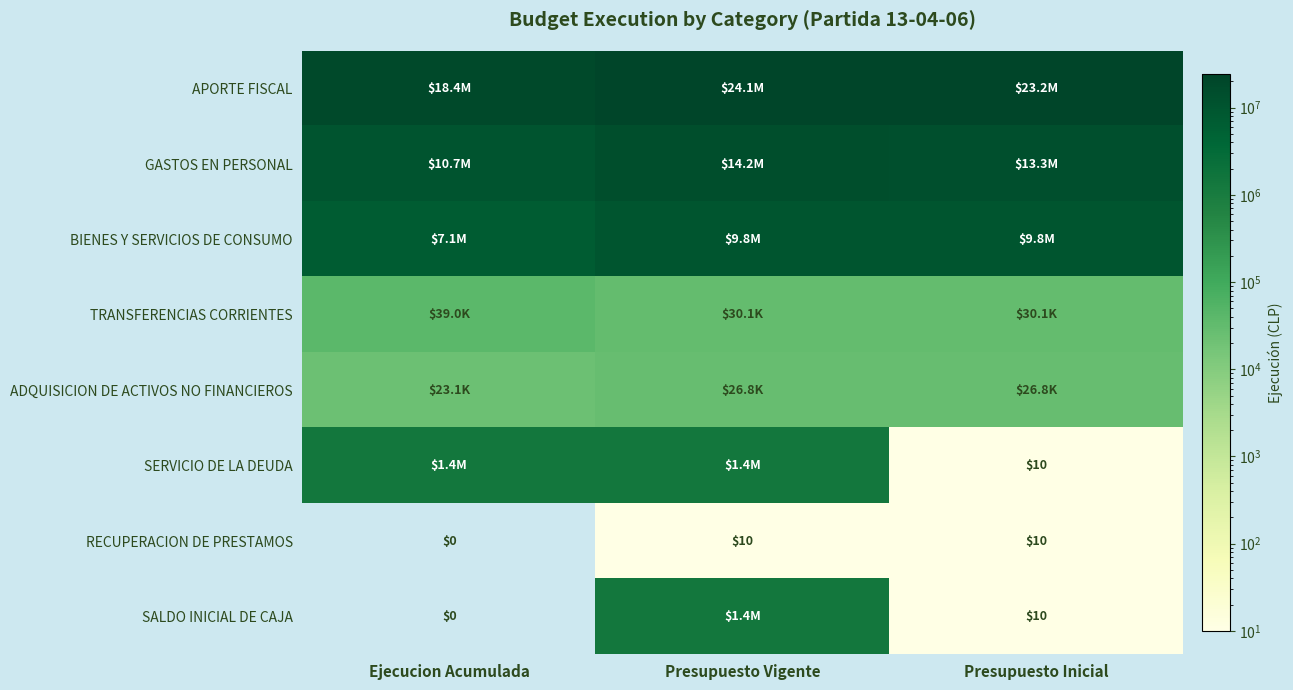

The RECUPERACION DE PRESTAMOS series shows 16 at Presupuesto Inicial. True or false?

False